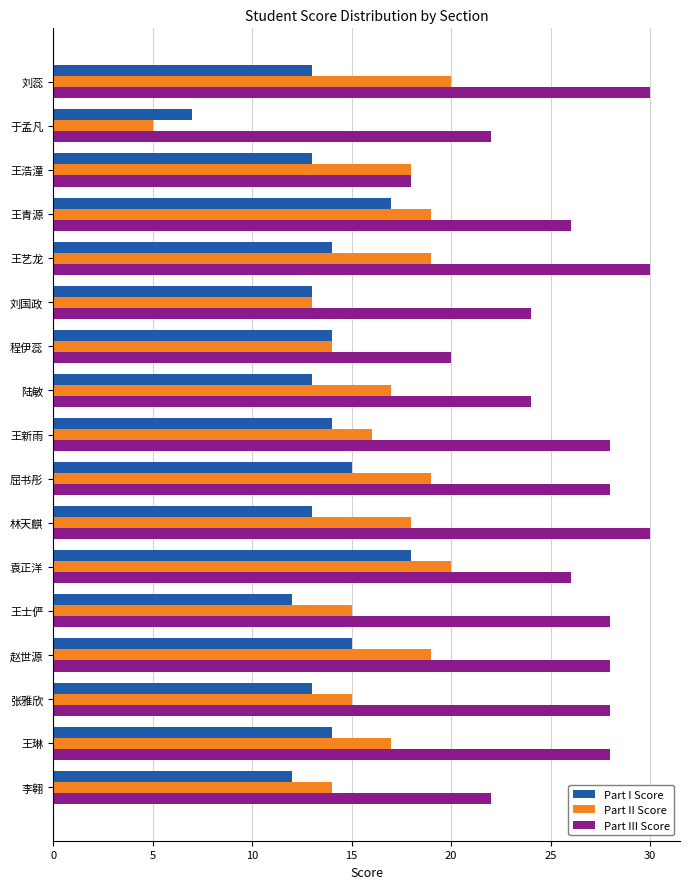

What value does the Part III Score series have at 王艺龙?

30